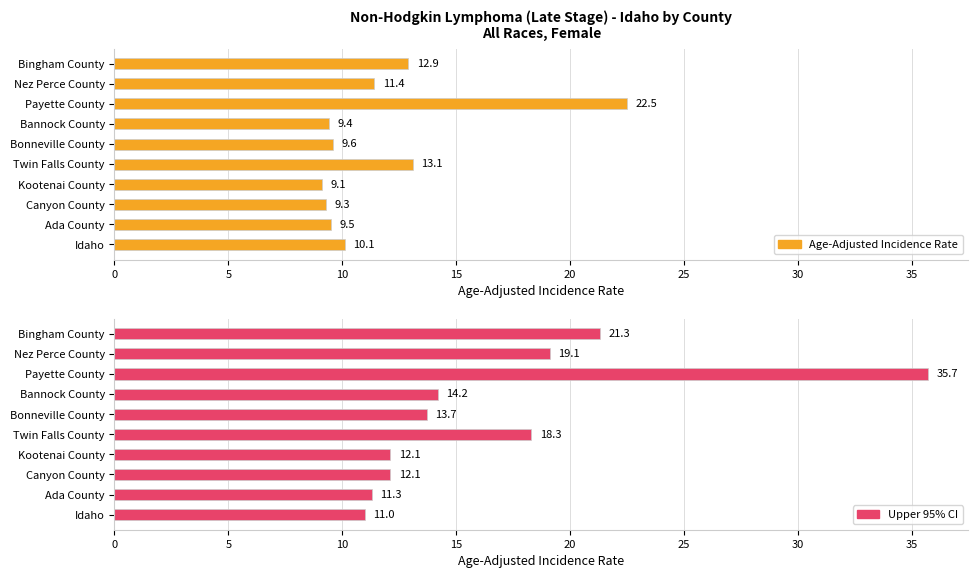

What is the lowest value of the Age-Adjusted Incidence Rate series?

9.1